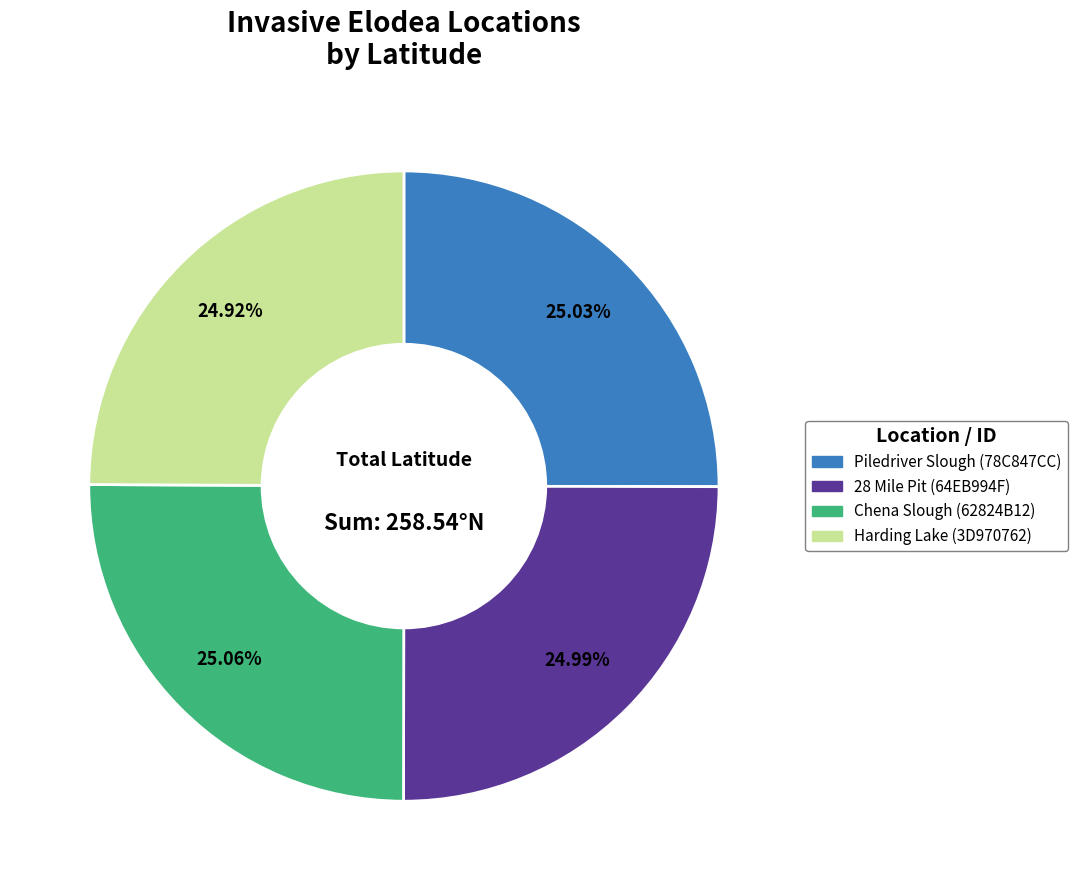

What is the ratio of the value at Harding Lake (3D970762) to the value at Piledriver Slough (78C847CC)?

1.0